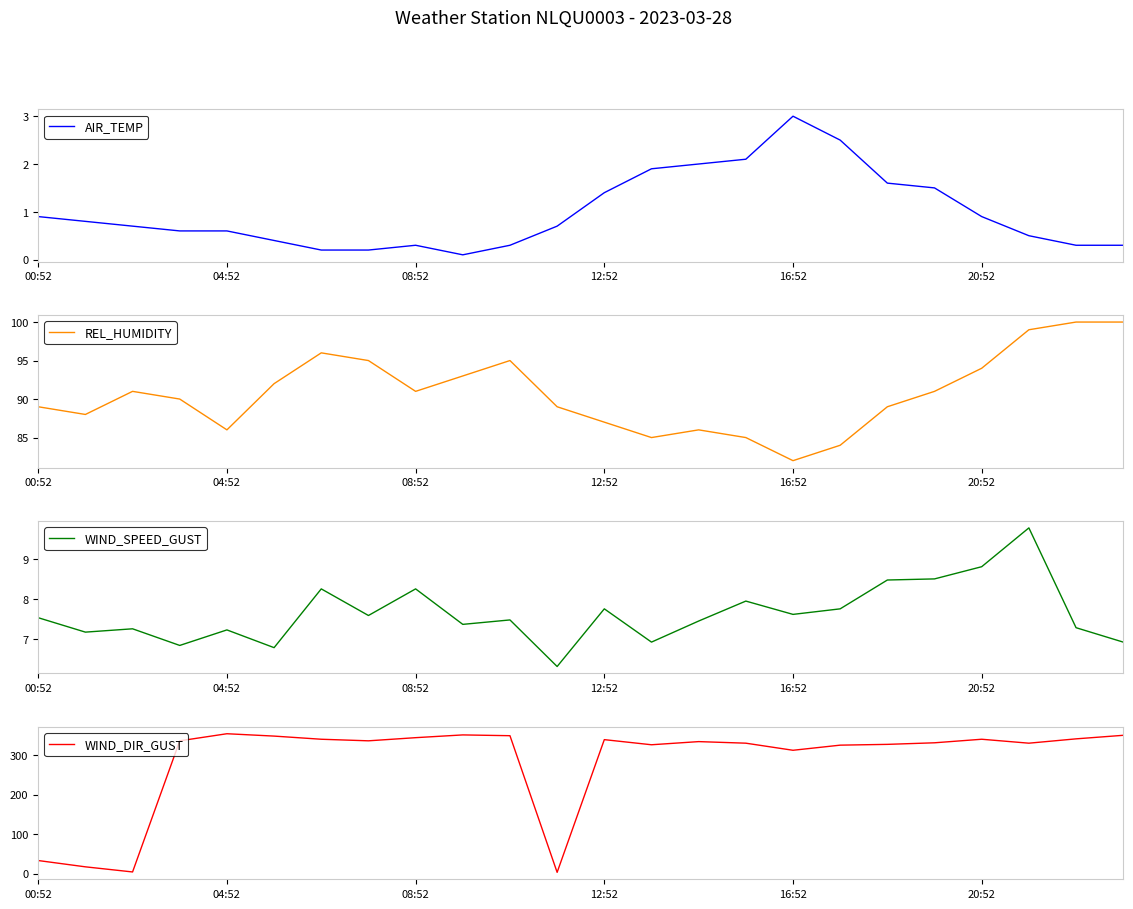

The value of REL_HUMIDITY at 12:52 is 87. True or false?

True